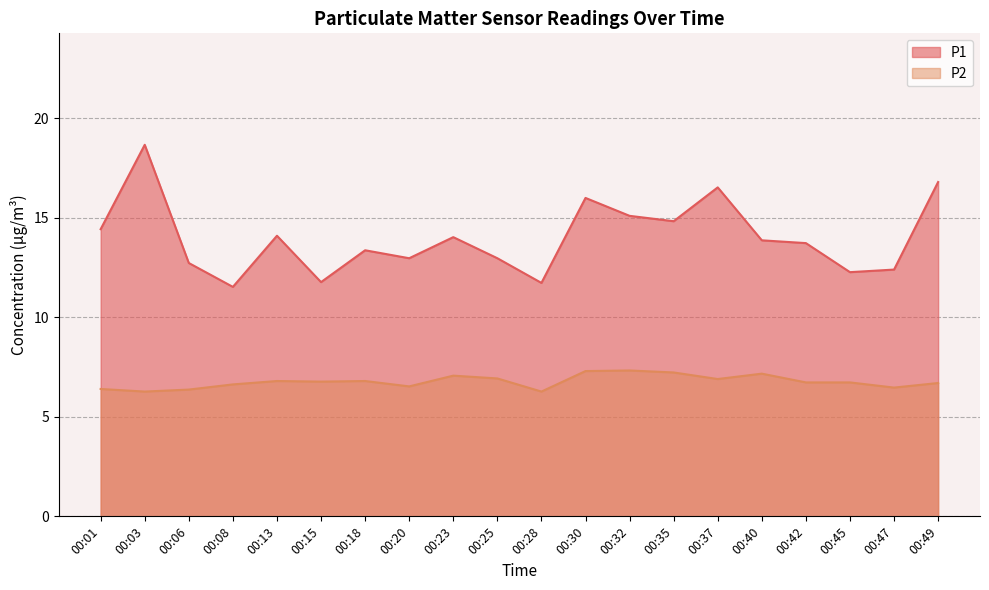

What are all the series names shown in the legend?

P1, P2